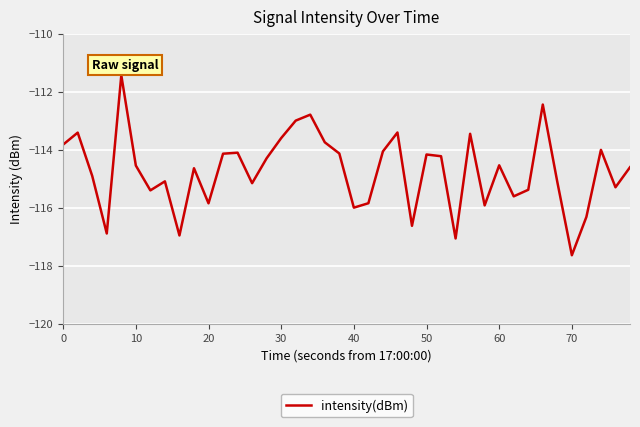

Does the chart display data point markers on the line(s)?

No